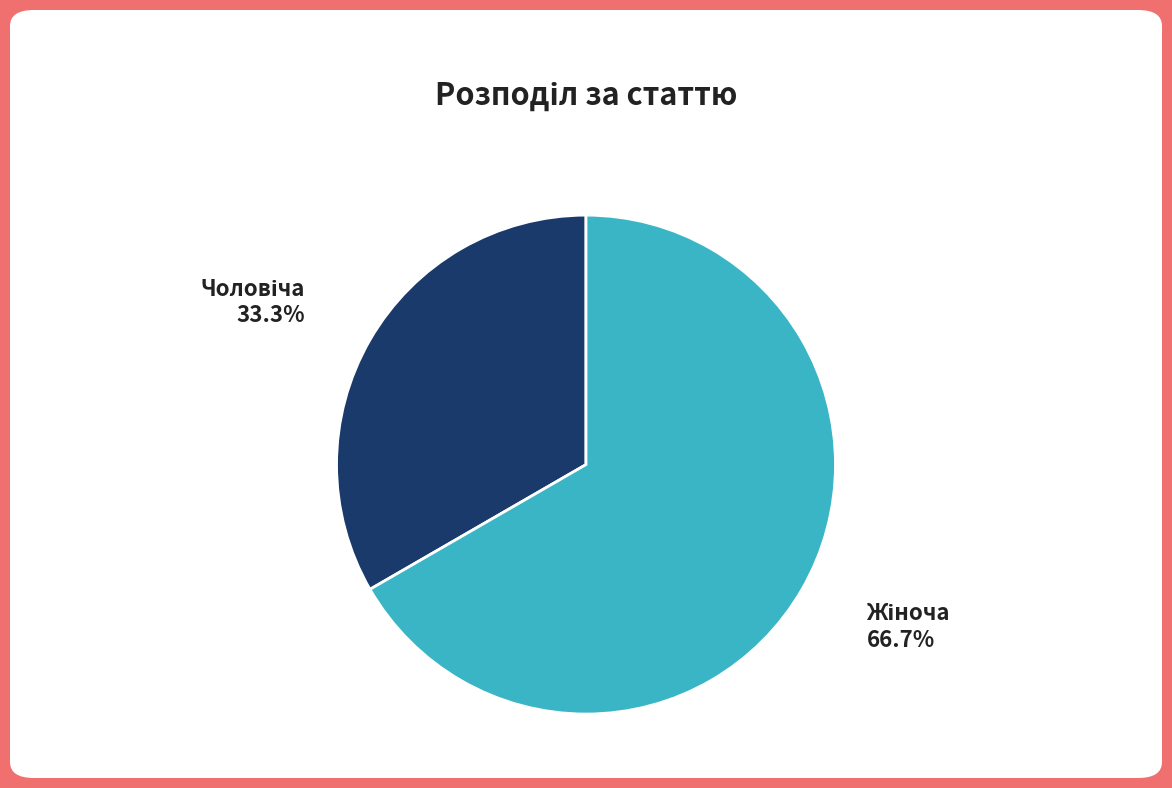

Is there any slice that represents more than half of the pie?

Yes